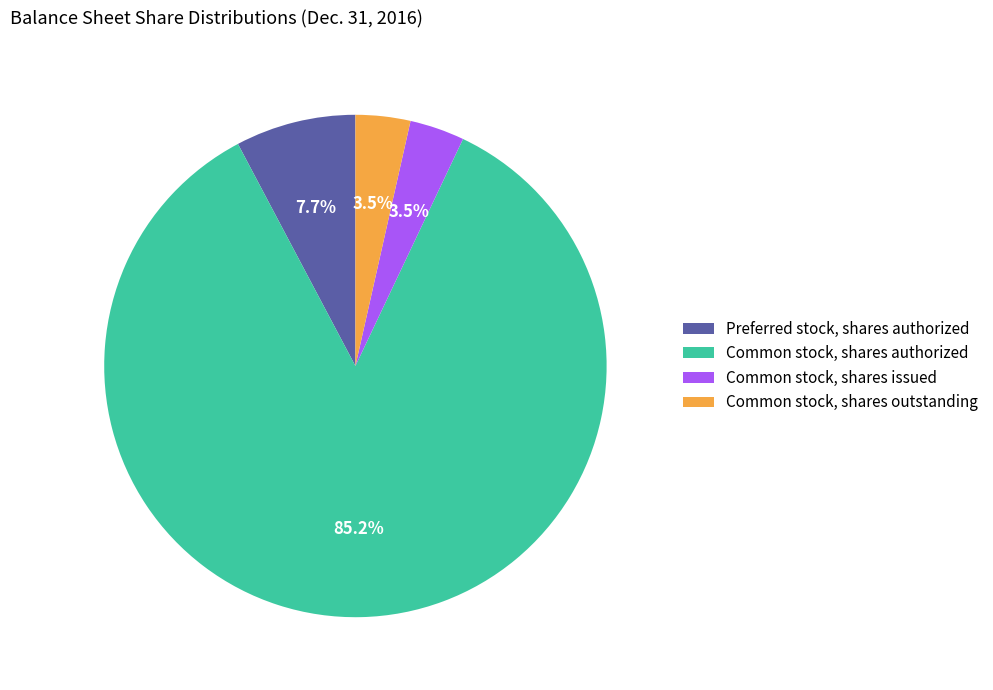

To the nearest percent, what is the difference between the largest and smallest slice percentages?

82%